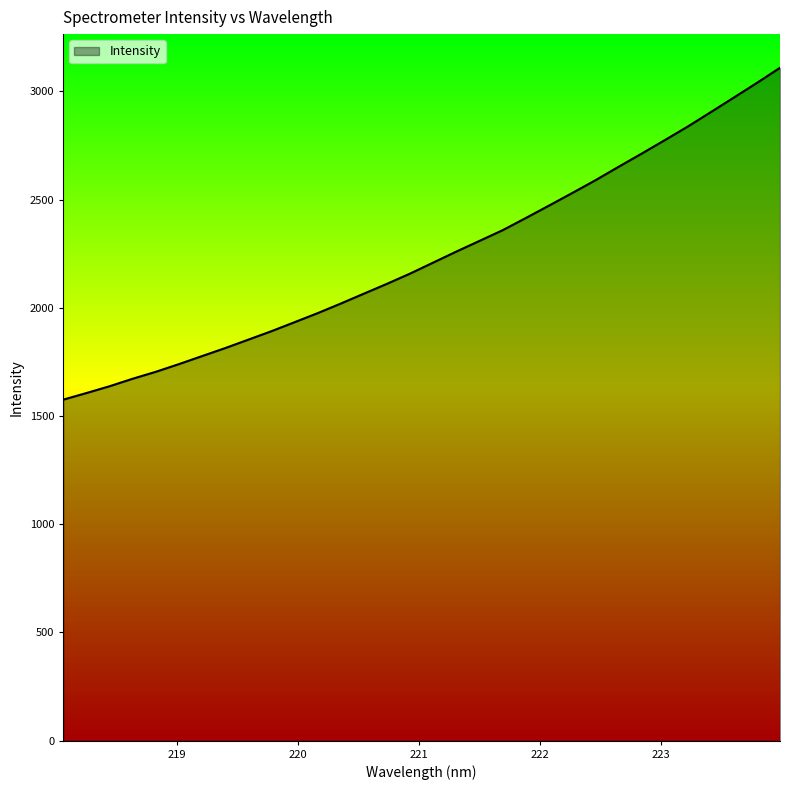

Reading right to left, transcribe all the data shown in this chart.

3108.7	3038.9	2971.0	2903.6	2836.8	2773.7	2711.4	2650.5	2588.5	2529.8	2471.9	2414.8	2358.5	2309.2	2260.0	2209.2	2158.3	2110.9	2065.4	2019.6	1975.3	1933.4	1891.8	1852.7	1813.7	1776.7	1739.6	1704.1	1672.0	1637.3	1605.9	1575.4